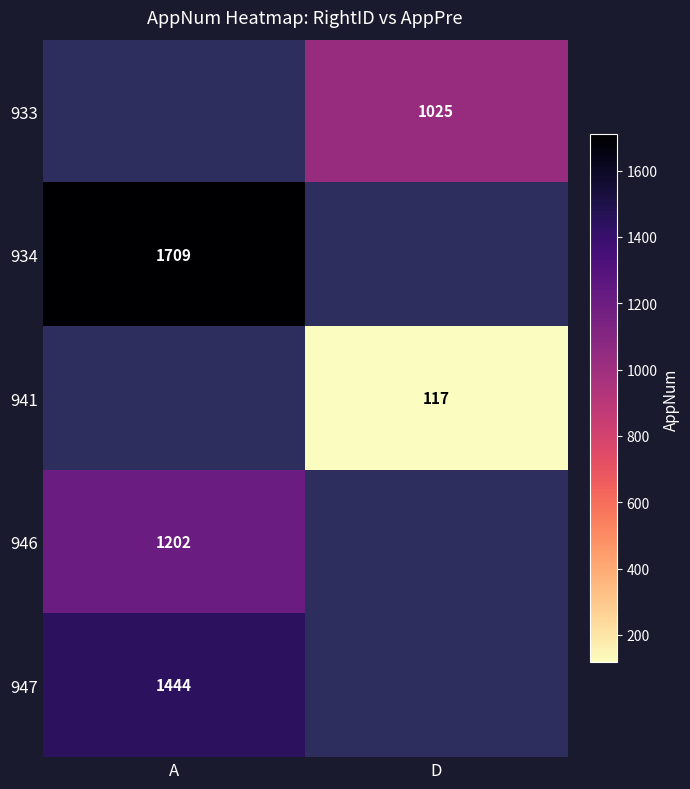

Is the value of 934 at A greater than the value of 941 at D?

Yes